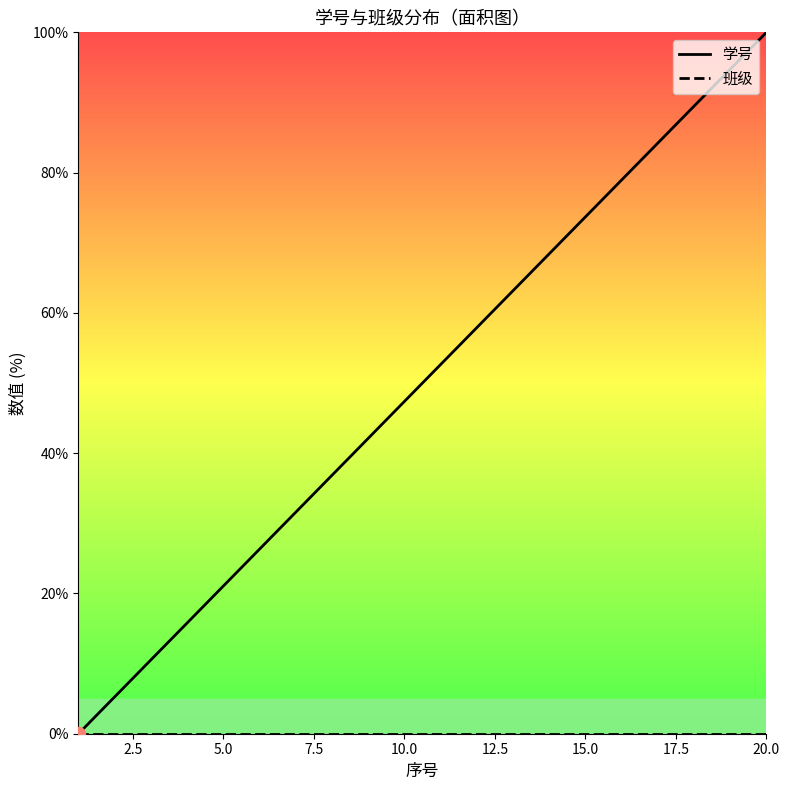

What are all the series names shown in the legend?

学号, 班级